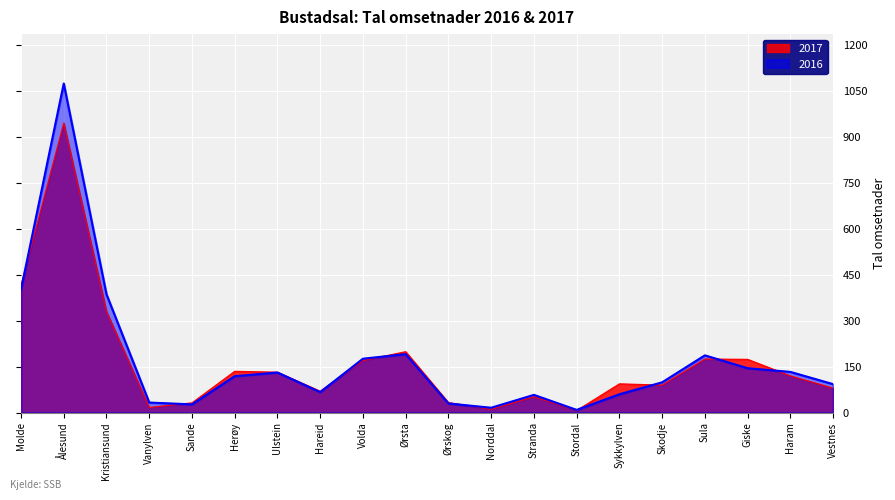

What are all the series names shown in the legend?

2017, 2016